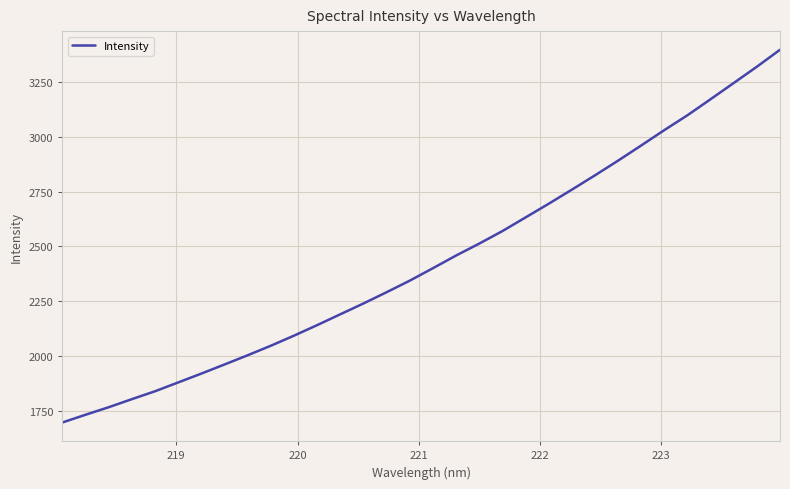

What is the difference between the maximum and minimum values?

1698.9